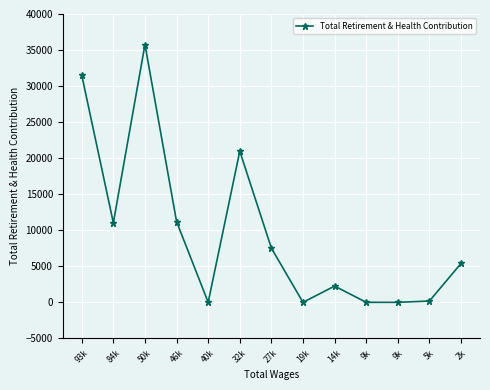

Which label corresponds to the largest value in the chart?

50k